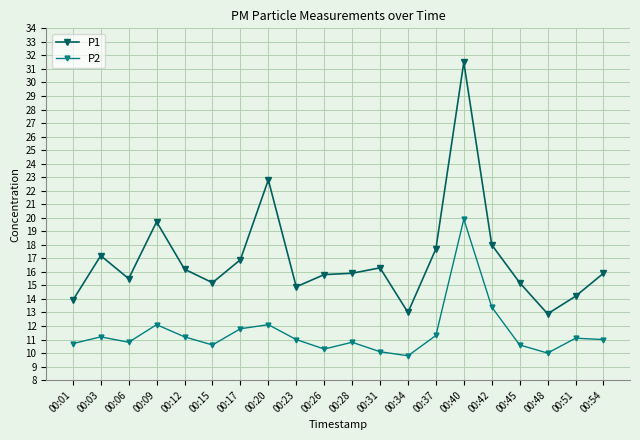

What are all the series names shown in the legend?

P1, P2